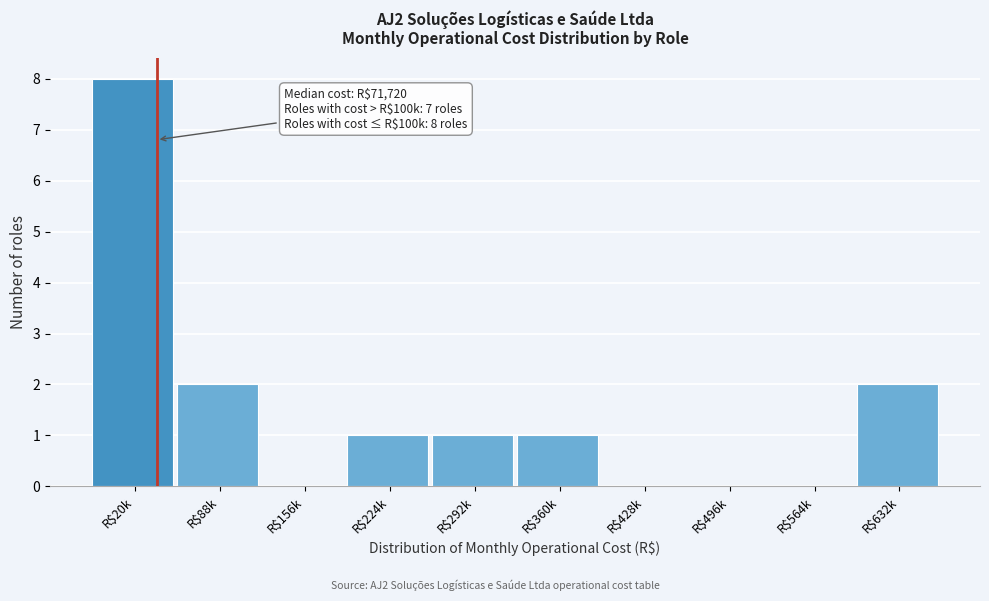

At which category does the chart reach its peak across all series?

R$20k